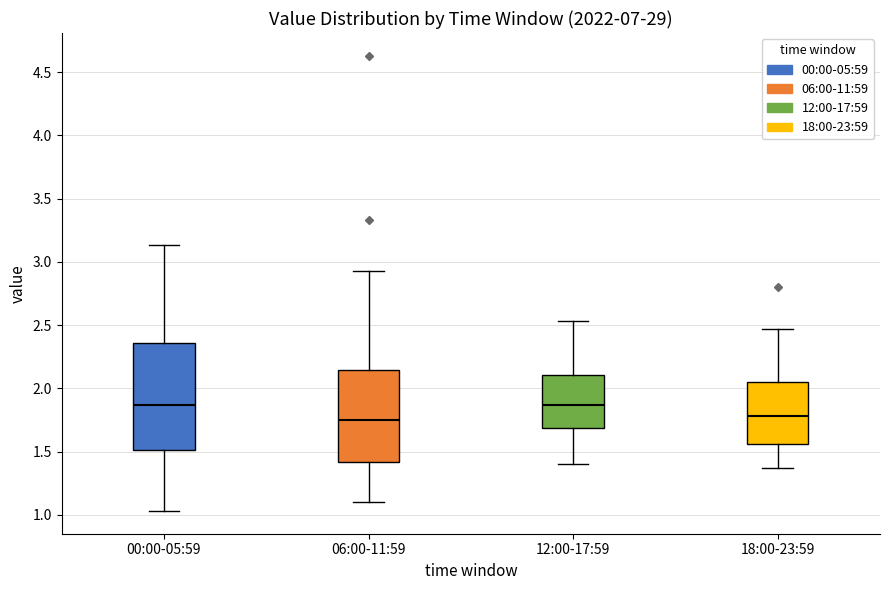

Which box is the tallest, from its lower edge to its upper edge?

00:00-05:59